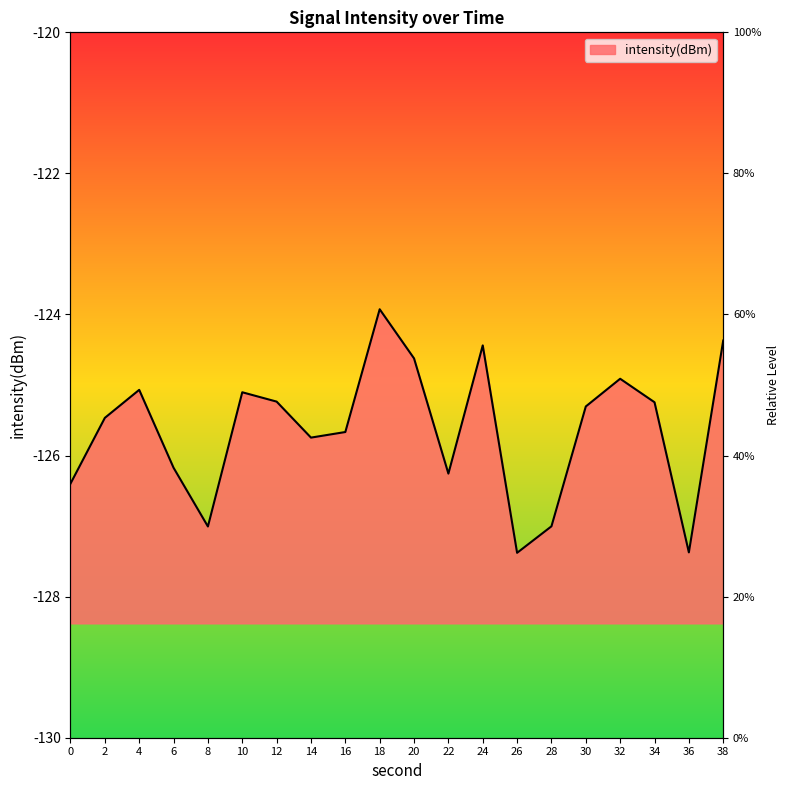

The value at 10 is -125.1. True or false?

True